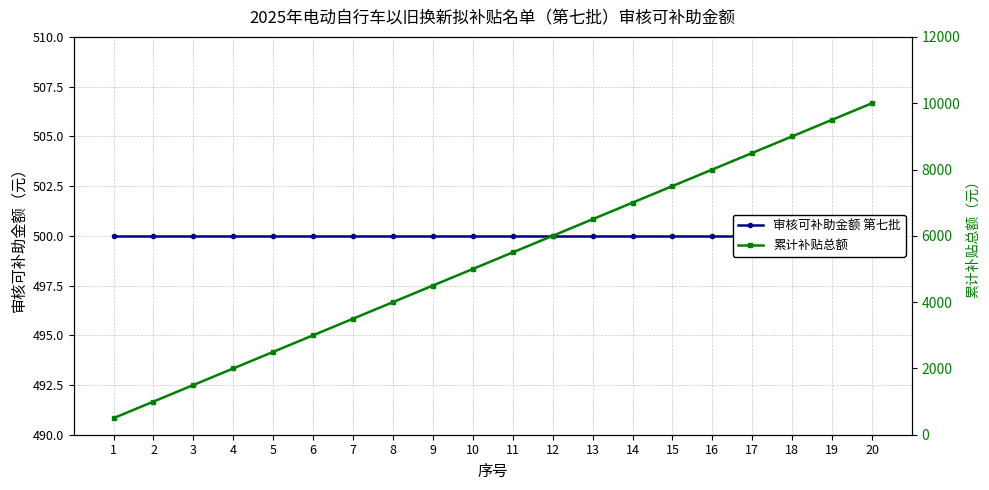

Rank the series at 8 from highest to lowest value.

累计补贴总额, 审核可补助金额 第七批